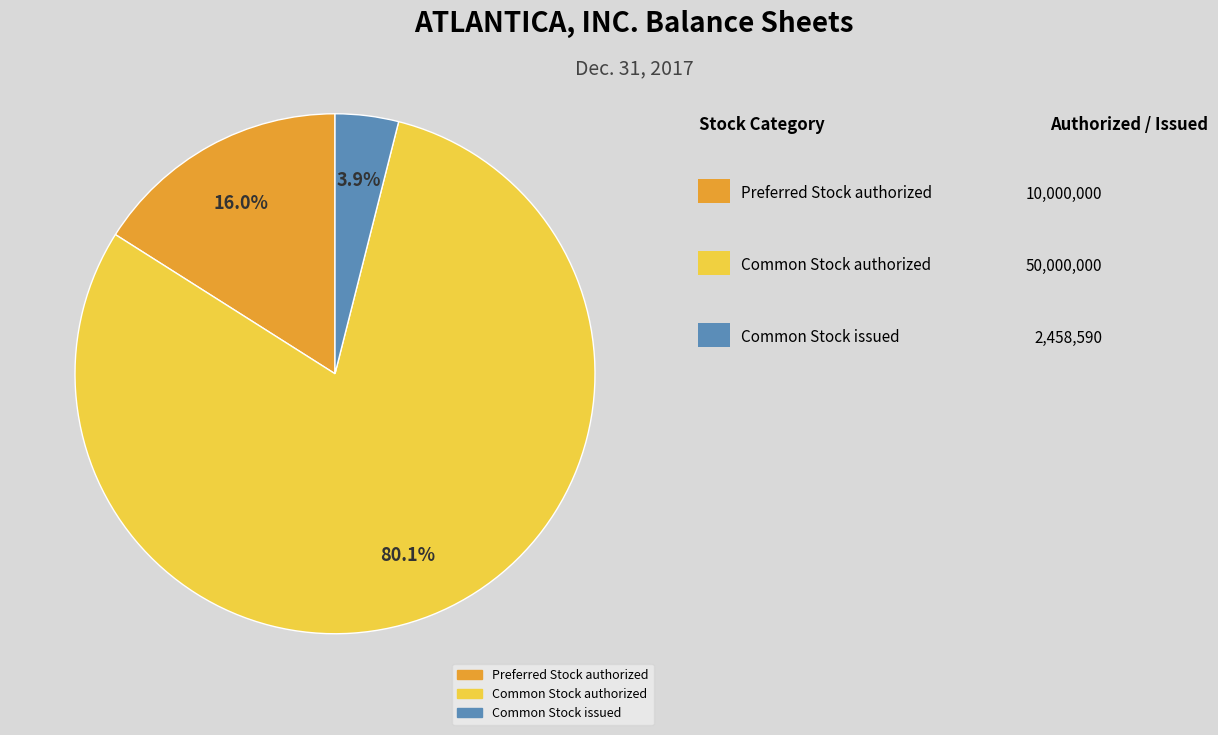

To the nearest percent, what is the average slice percentage?

33%